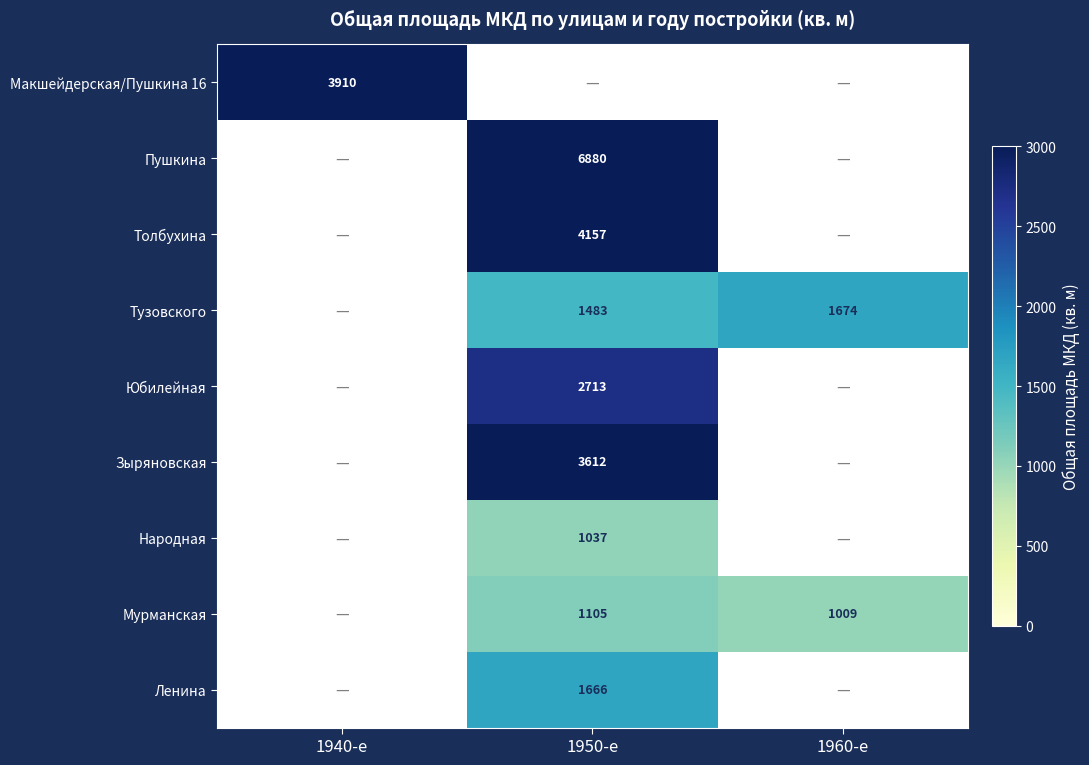

Is the value of Ленина at 1950-е greater than the value of Юбилейная at 1960-е?

Yes